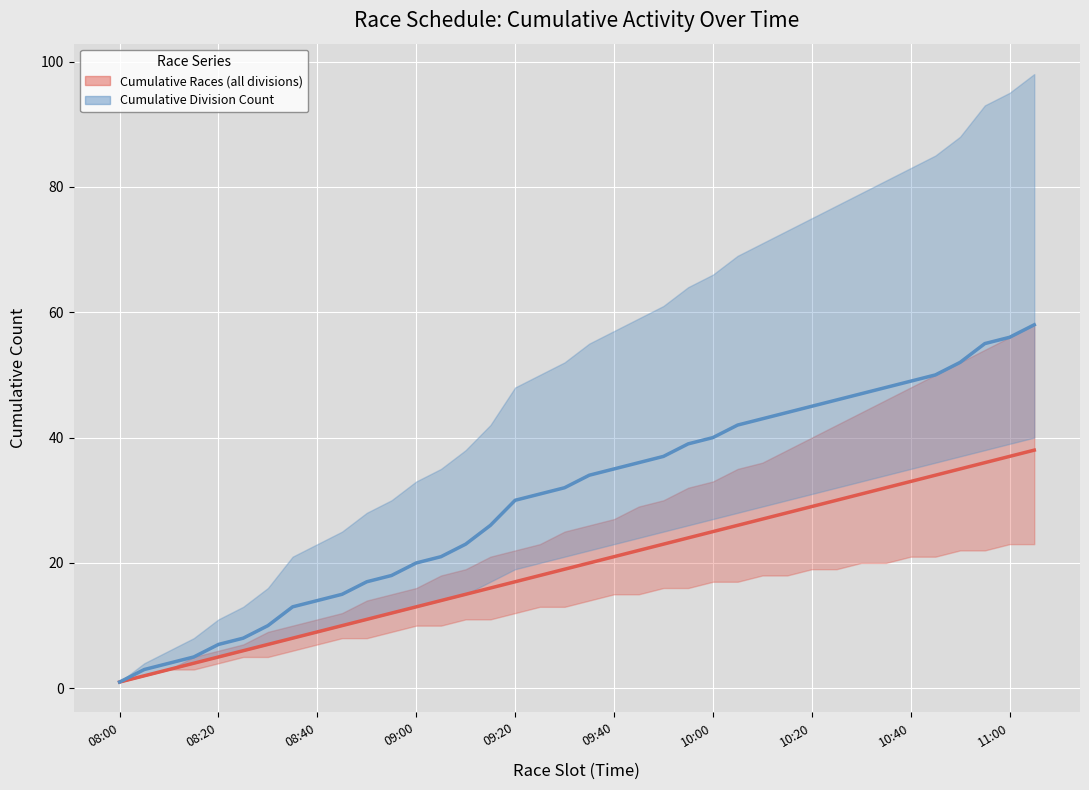

What are all the series names shown in the legend?

Cumulative Races (all divisions), Cumulative Division Count